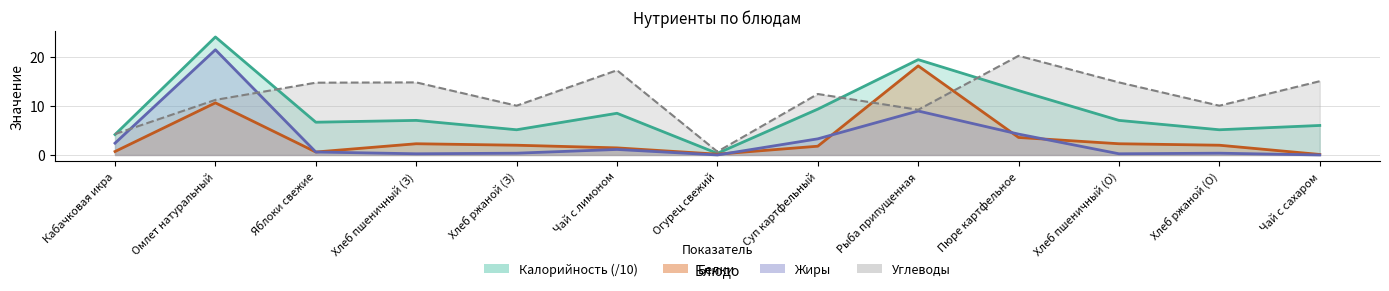

In Жиры, how many points are lower than both neighbors (excluding endpoints)?

3